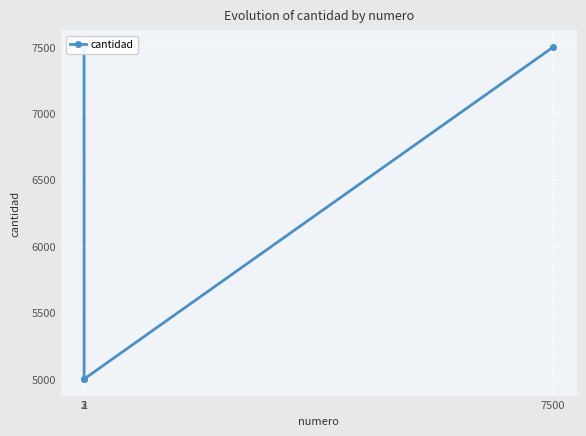

Which label corresponds to the largest value in the chart?

1